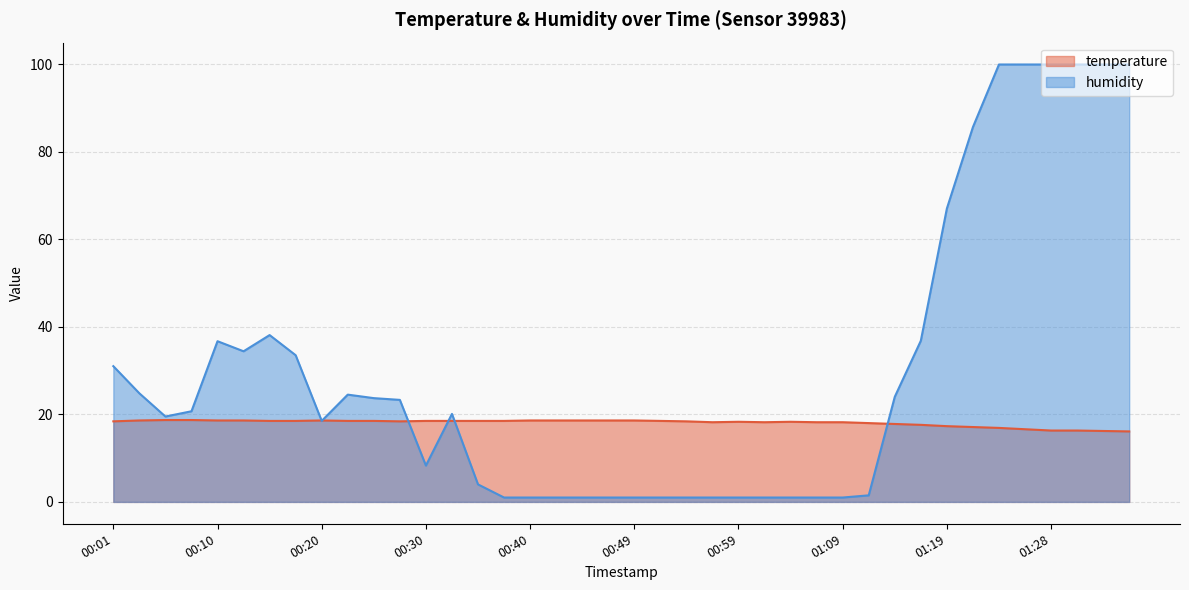

Where does the temperature series first go above 18?

00:01